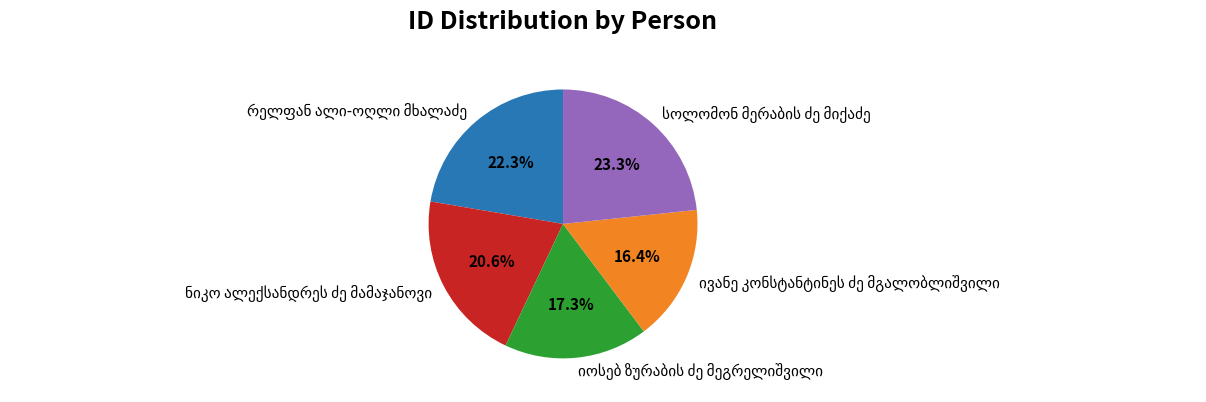

Does any single category account for the majority?

No